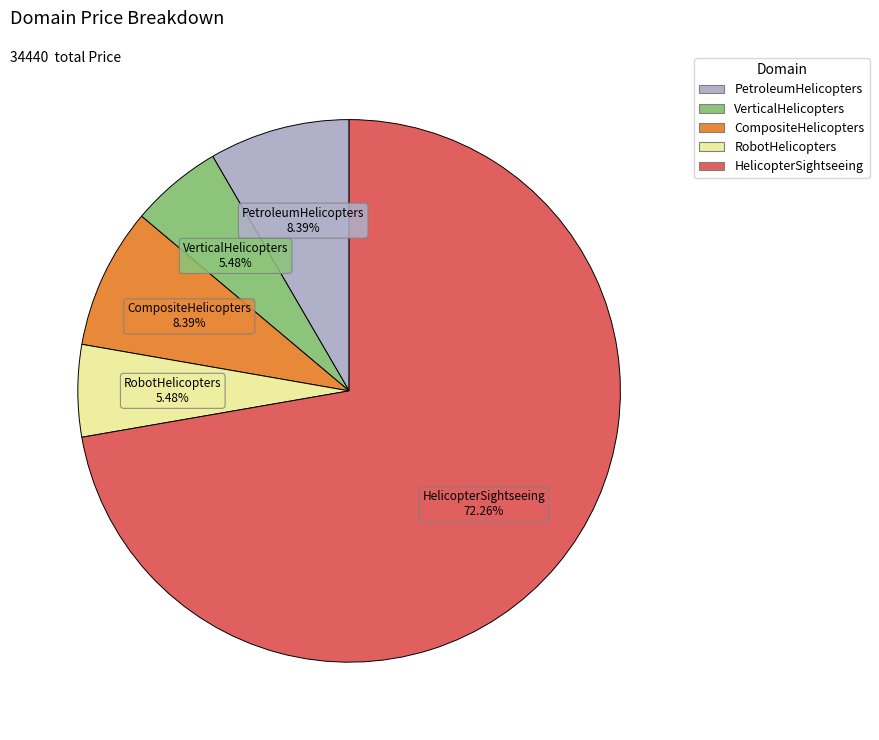

Does any single category account for the majority?

Yes